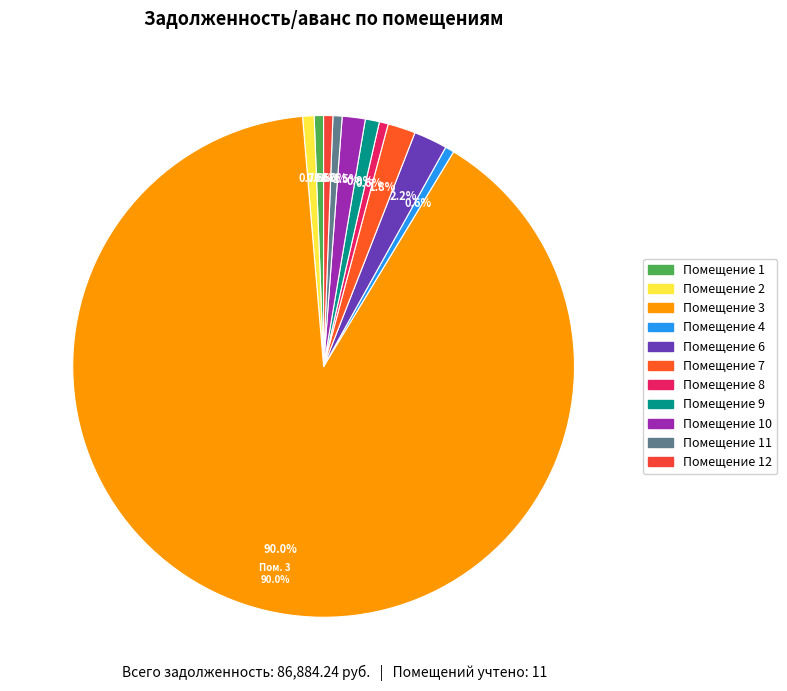

True or false: 5 accounts for 1% of the total.

False